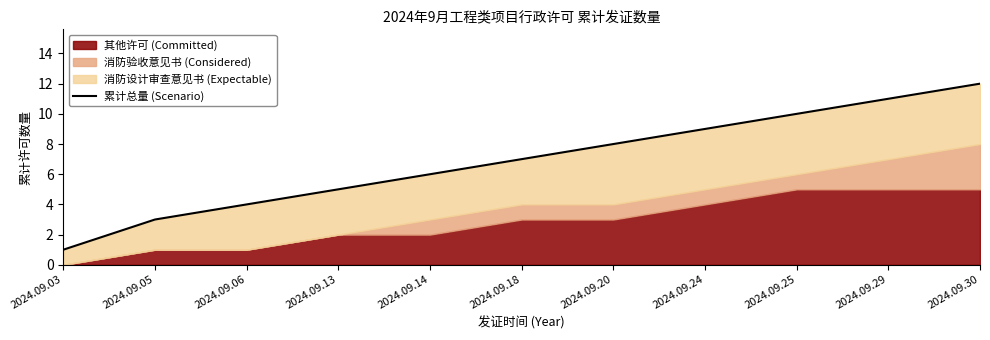

What is the change in value from 2024.09.14 to 2024.09.30?

+6